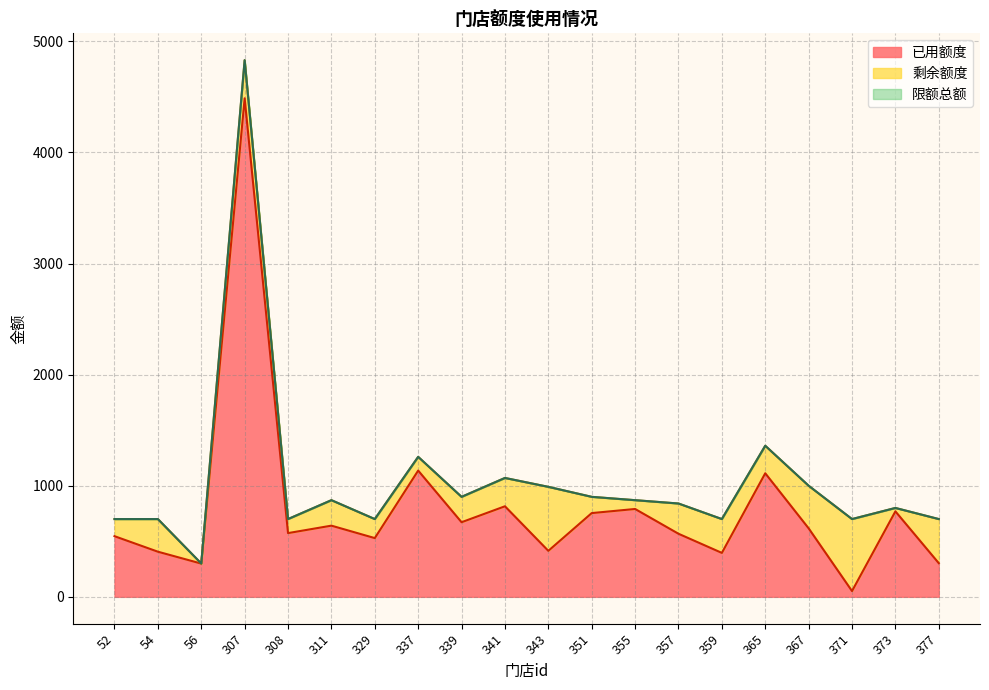

At which category is the sum across all series the highest?

307